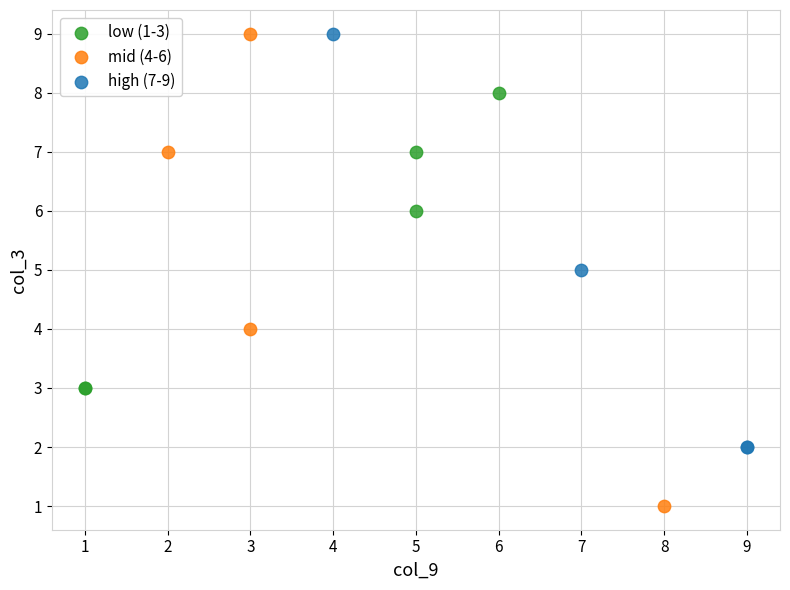

Which series reaches the minimum Y coordinate?

mid (4-6)